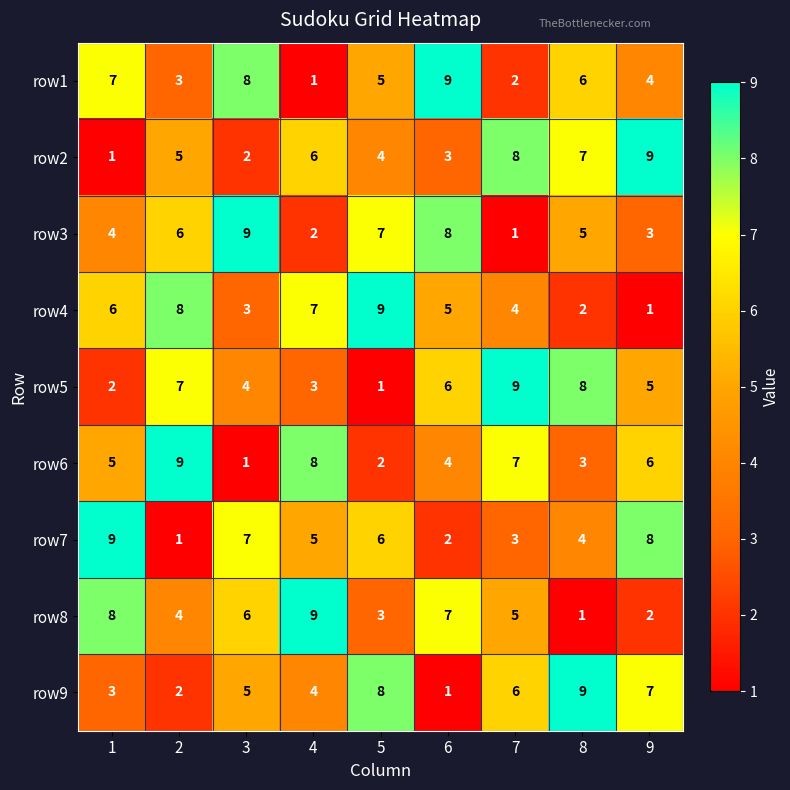

Where is row4 nearest to the value 5?

6